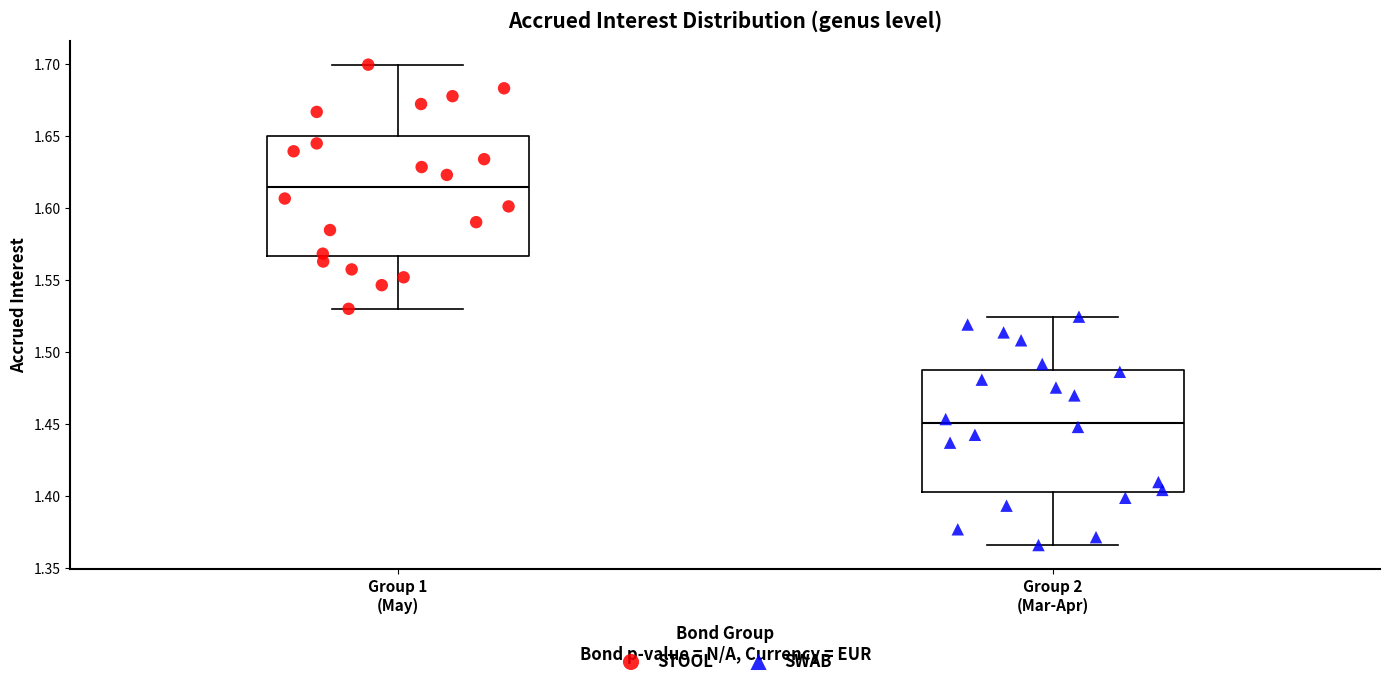

Reading left to right, read every box against the y-axis: the position of its median line, the range the box covers, and the ends of its whiskers. The values are not printed on the chart, so give them approximately, as read against the axis.

Group 1 (May): median 1.615, box 1.565 to 1.650, whiskers 1.530 to 1.700
Group 2 (Mar-Apr): median 1.450, box 1.405 to 1.490, whiskers 1.365 to 1.525